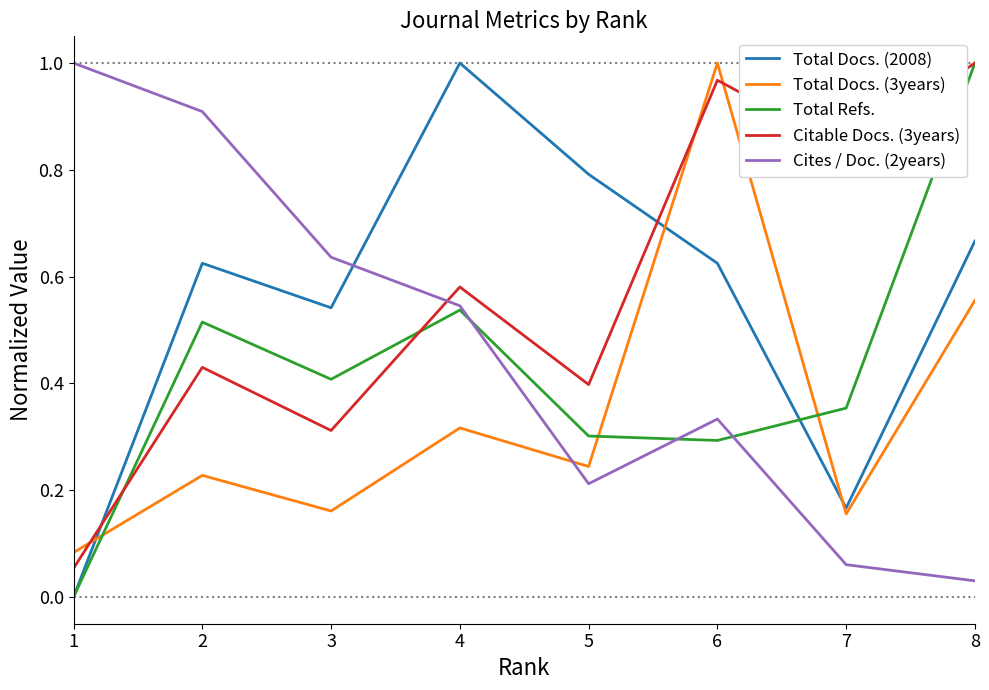

What is the sum of all Total Docs. (3years) values?

2.7